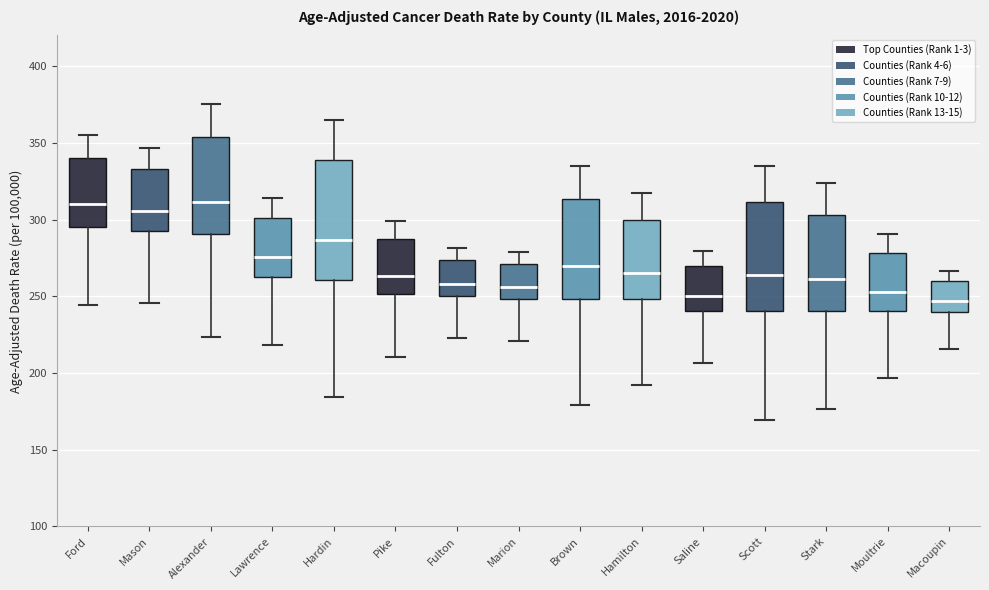

Comparing the boxes themselves (not the whiskers), which one is the tallest?

Hardin